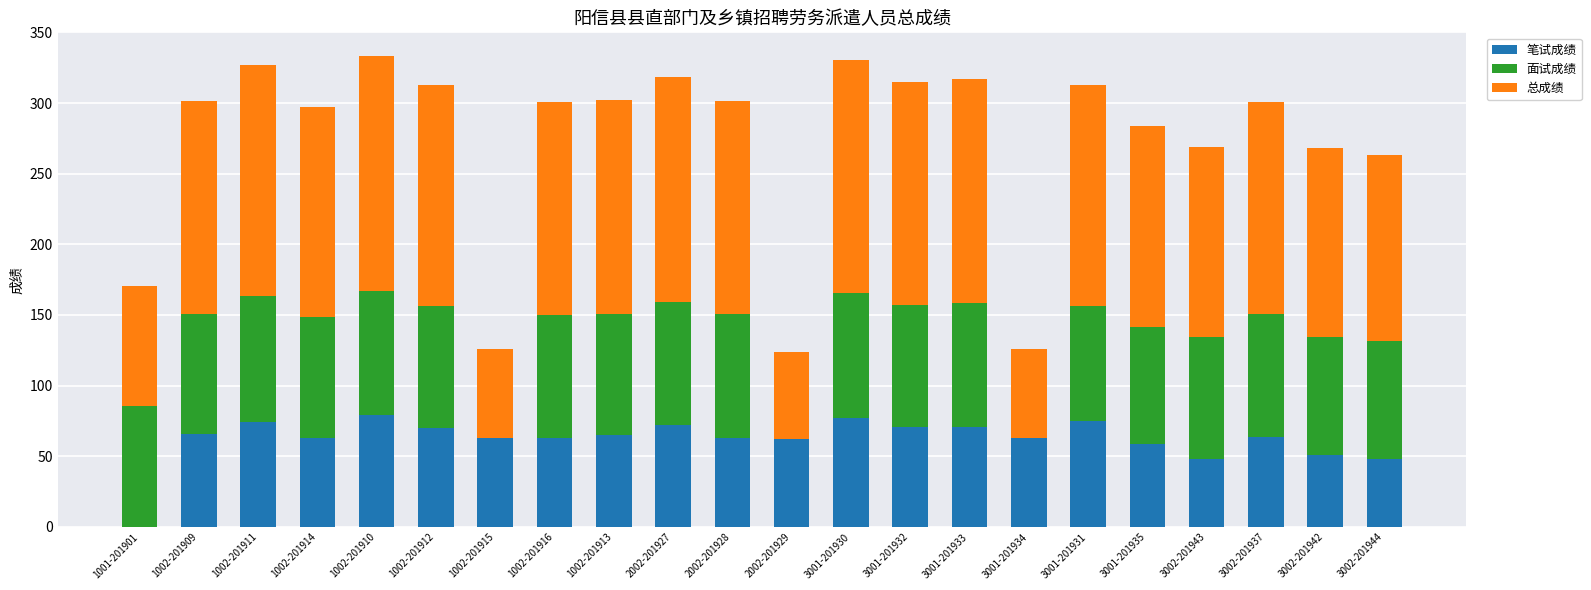

What is the total value across all series at 1002-201910?

333.4